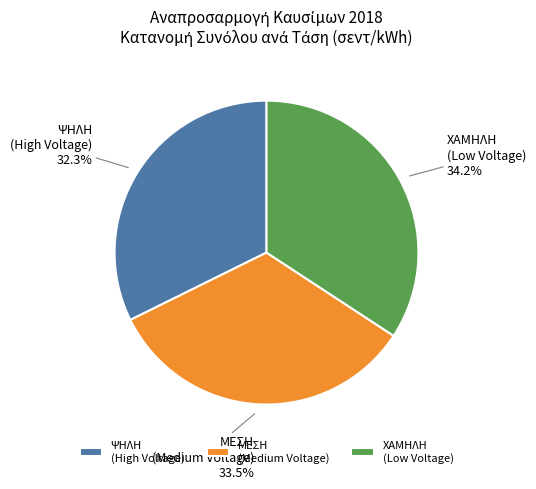

Rank the categories by value from lowest to highest.

ΨΗΛΗ (High Voltage), ΜΕΣΗ (Medium Voltage), ΧΑΜΗΛΗ (Low Voltage)